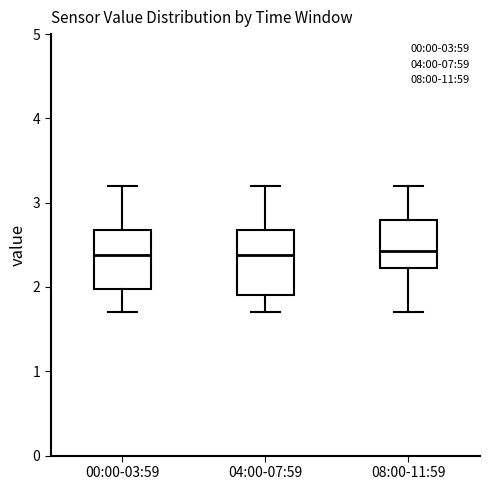

Where does the lower whisker of the box for 04:00-07:59 end on the y-axis? The values are not printed on the chart, so give them approximately, as read against the axis.

1.7